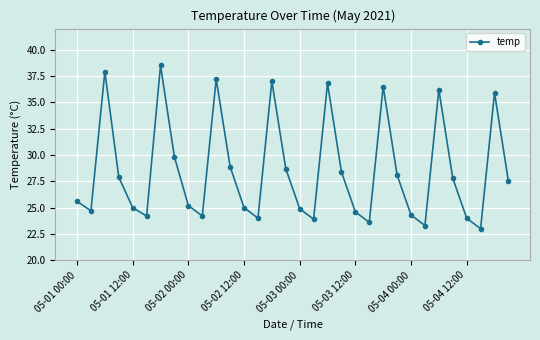

How many lines are shown in the chart?

1